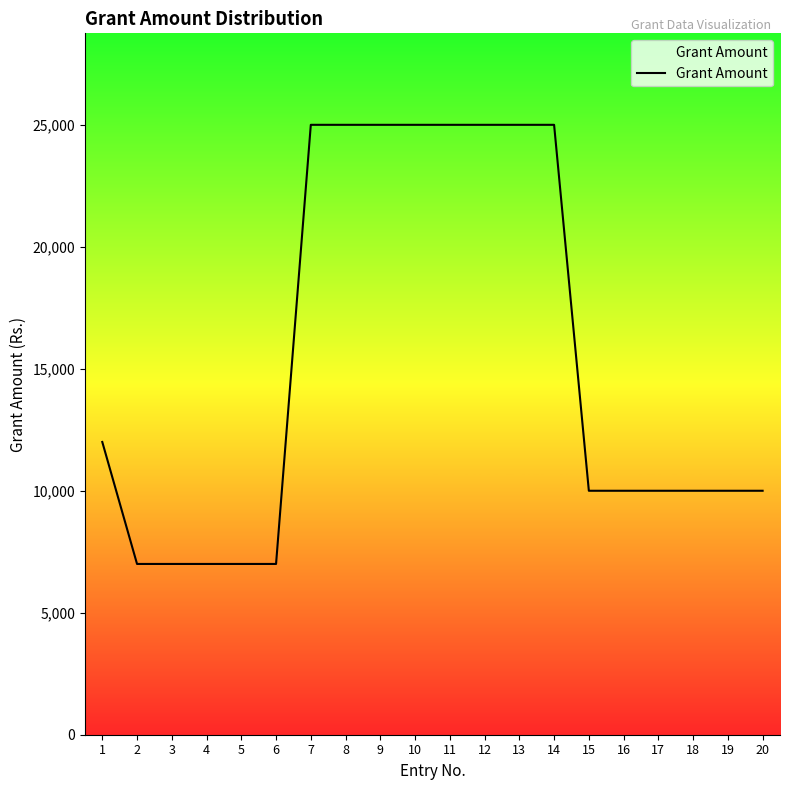

Is it true that the value at 19 is 10000?

True